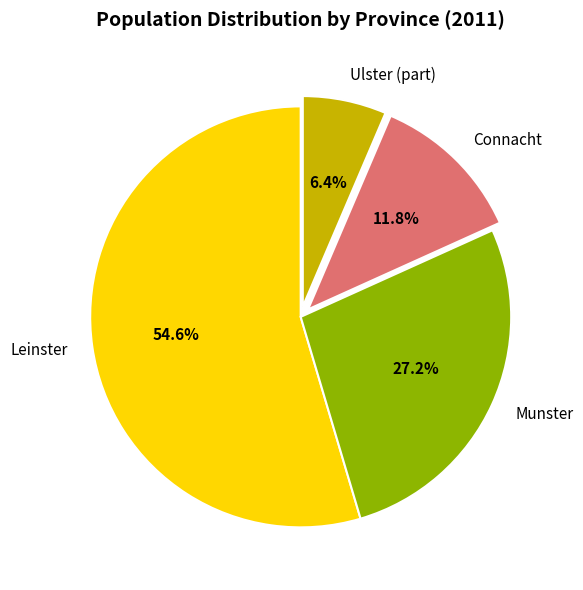

What is the total percentage of Munster and Leinster?

81.8%